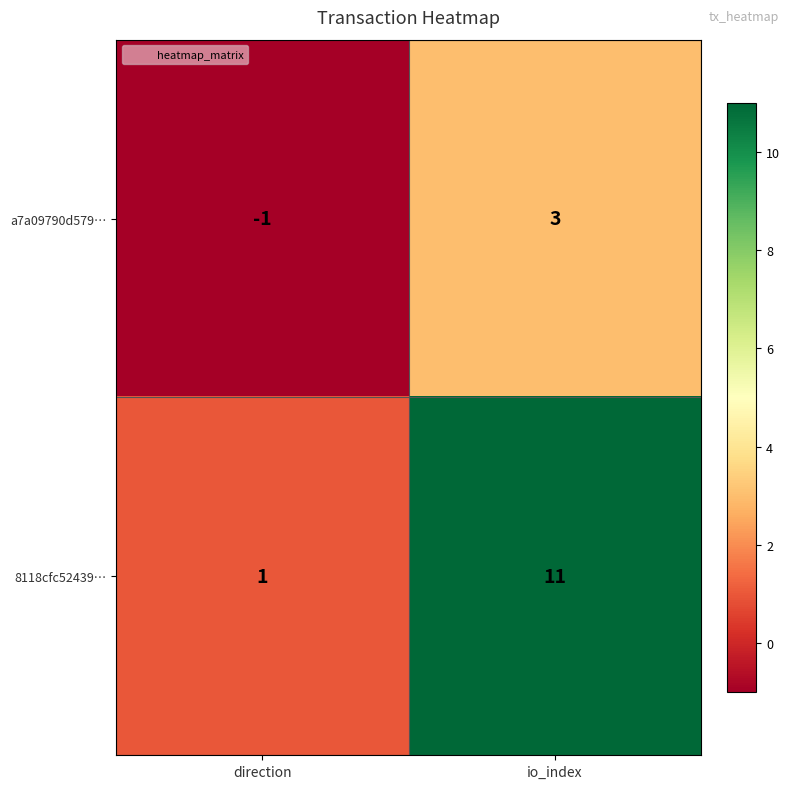

At which category is the sum across all series the highest?

io_index